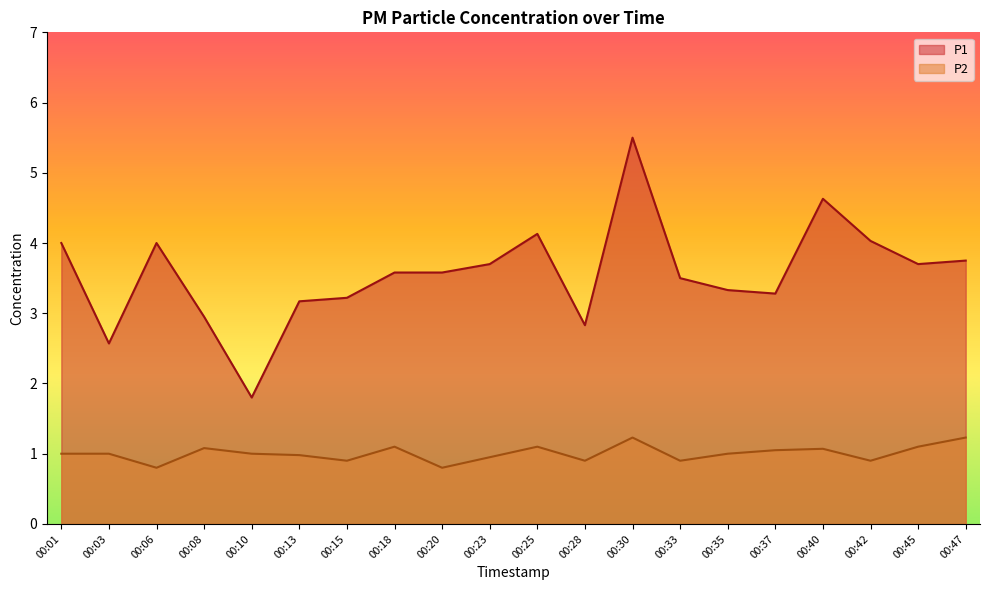

What is the greatest value displayed?

5.5